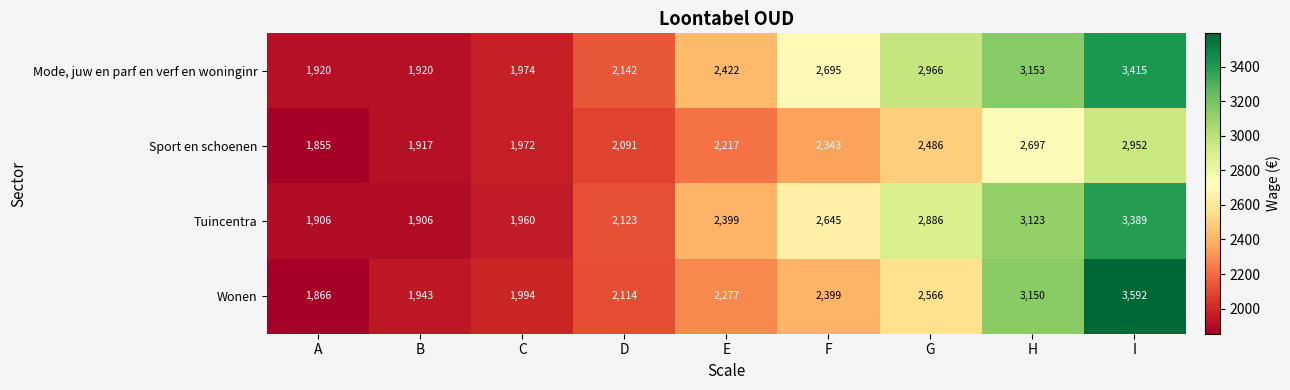

Is the value of Mode, juw en parf en verf en woninginr at B greater than the value of Wonen at A?

Yes